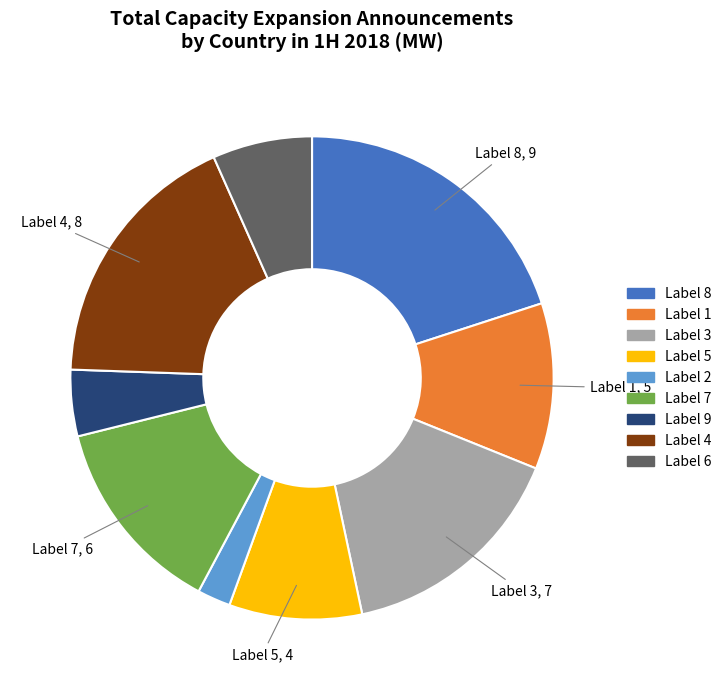

Between Label 7 and Label 4, which is larger?

Label 4